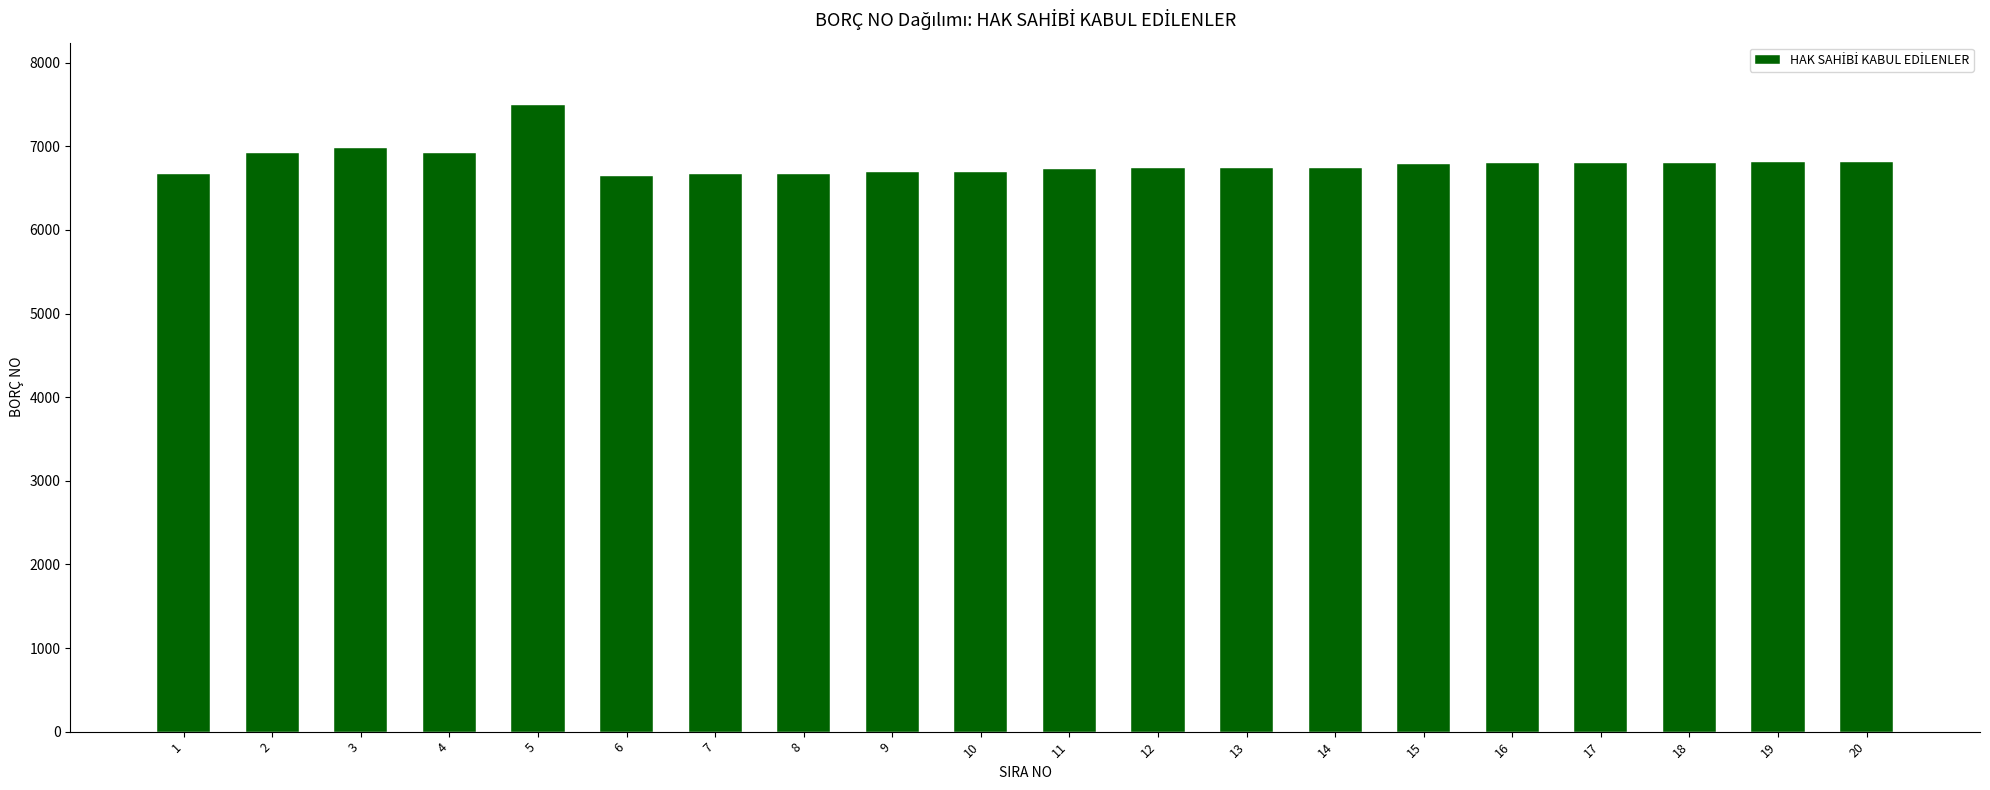

The value at 3 is 11866. True or false?

False